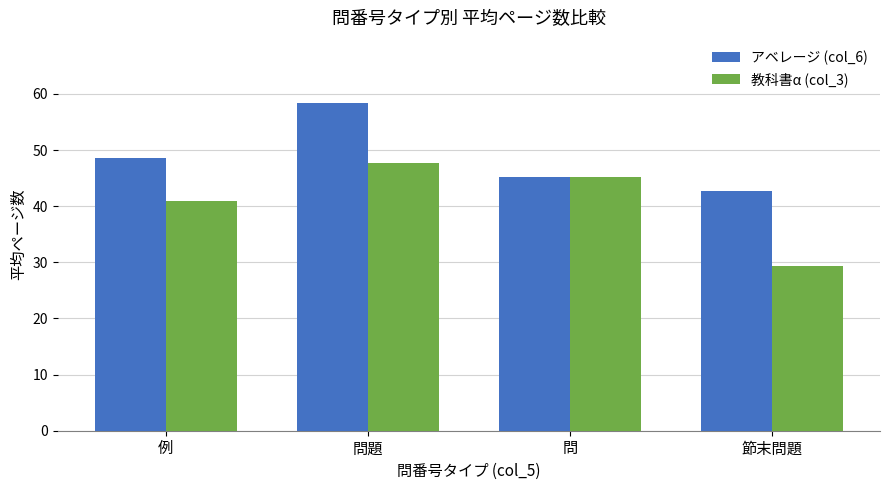

Count the number of data series in this chart.

2